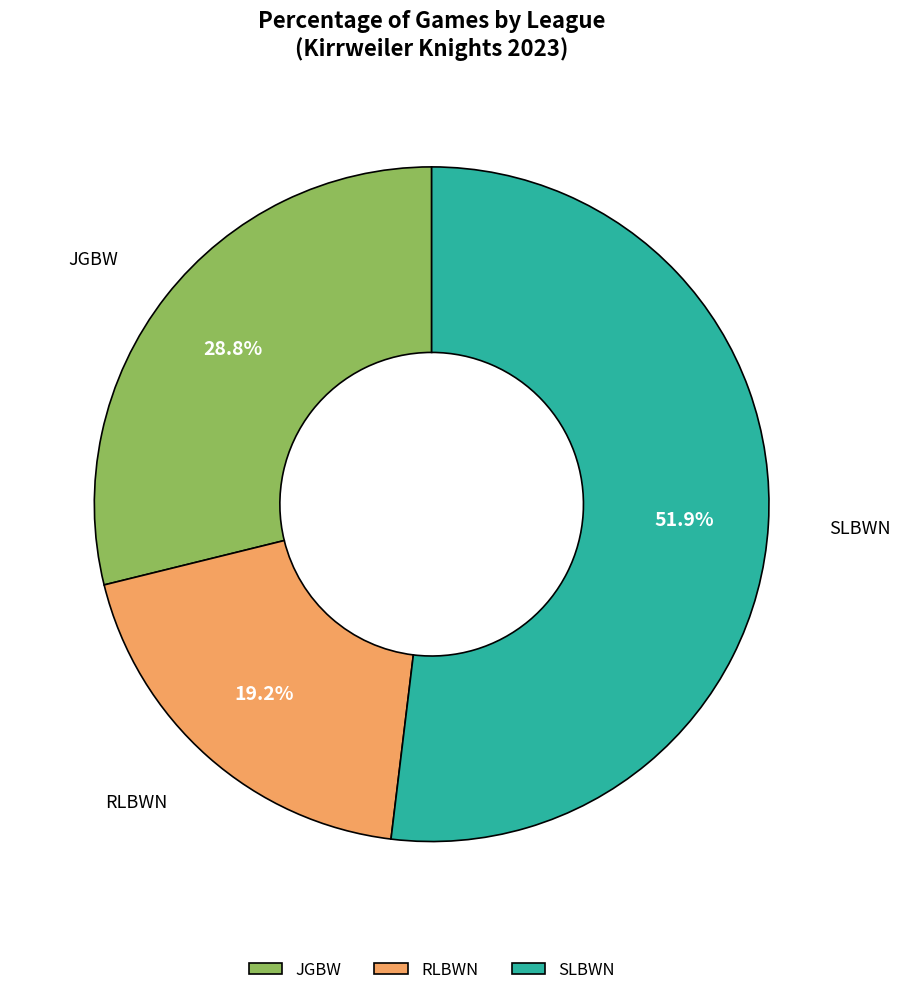

How many segments does this pie chart have?

3